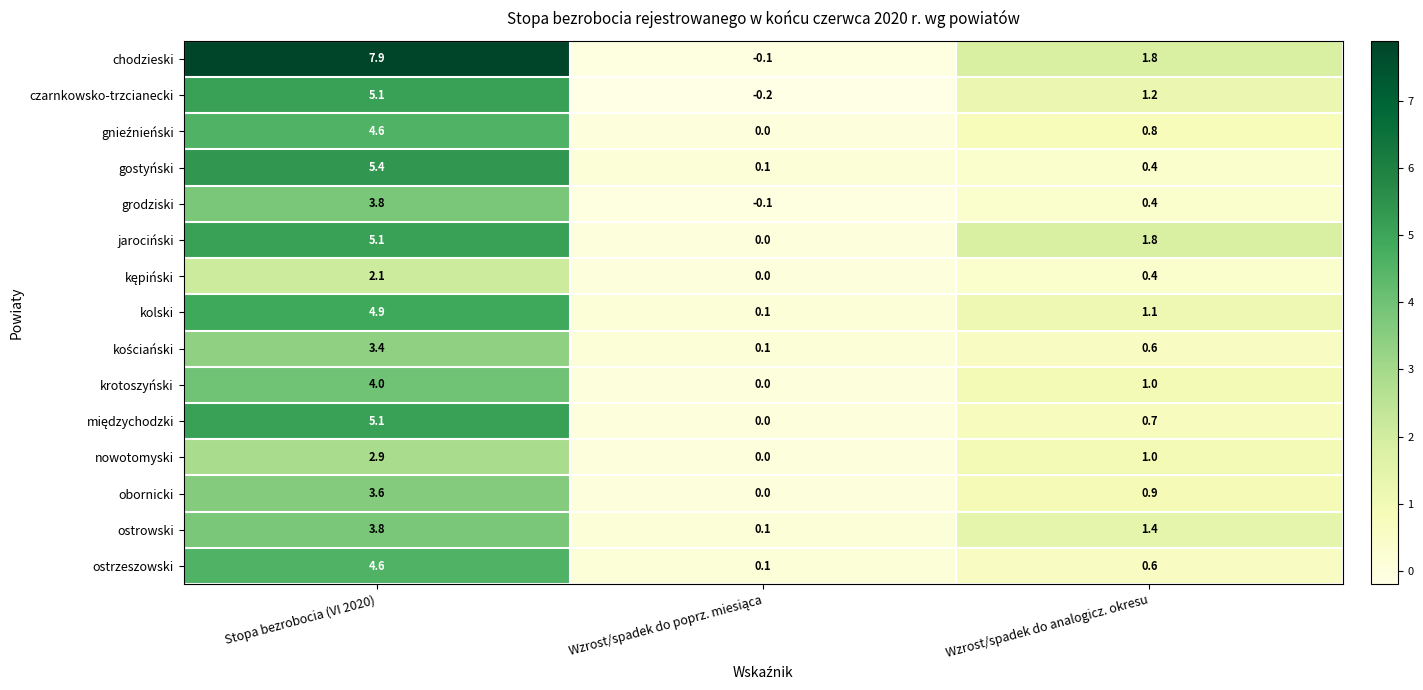

Which series has the widest spread of values?

chodzieski